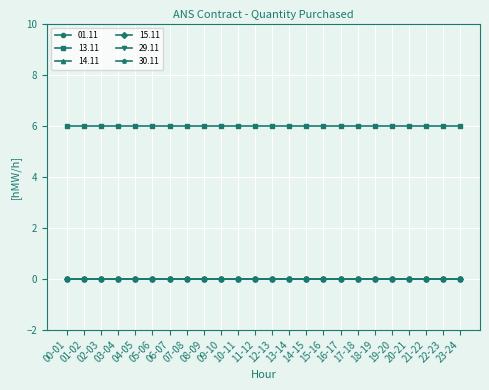

True or false: 14.11 has a value of 0 at 03-04.

True